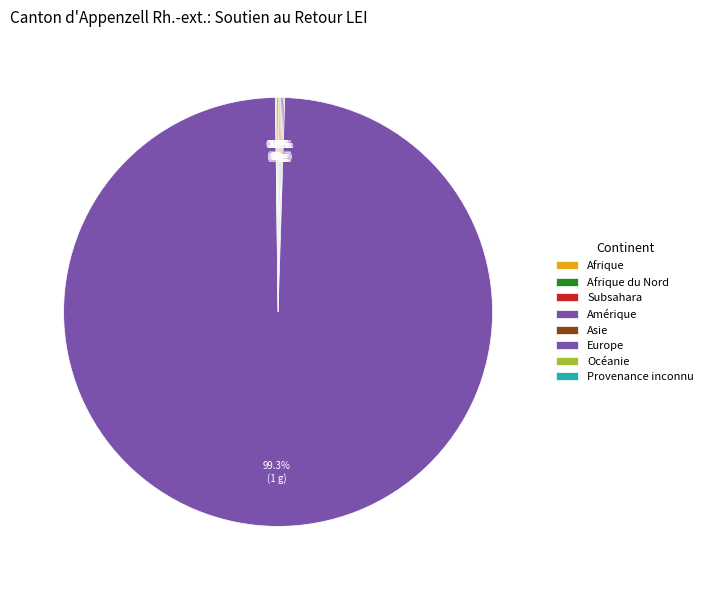

How many slices are in this pie chart?

8